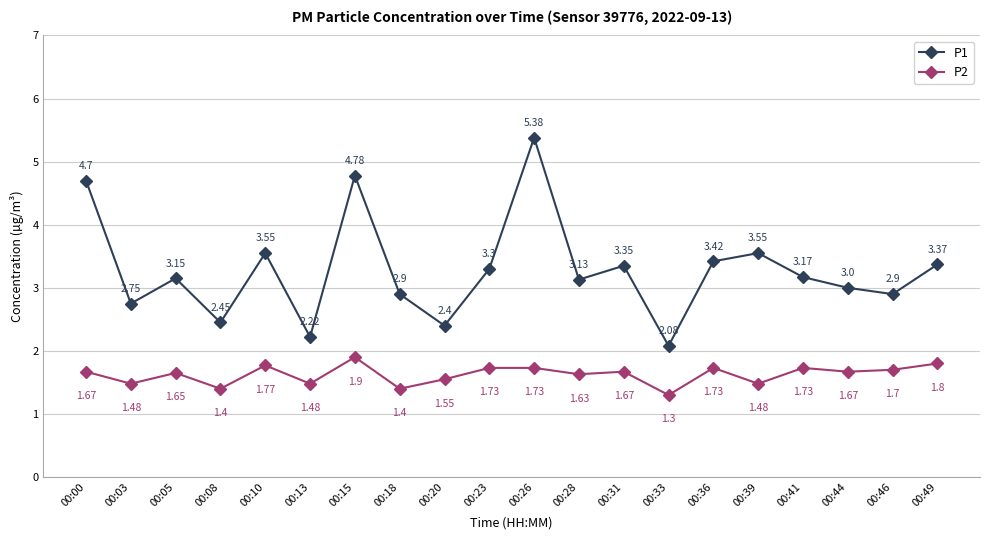

Which series has the largest range (max minus min)?

P1